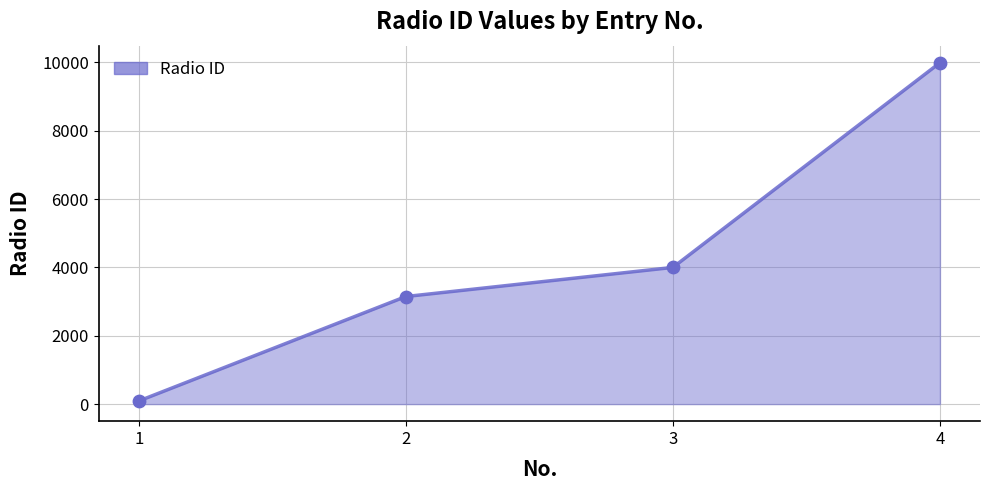

Which has a higher value, 1 or 4?

4